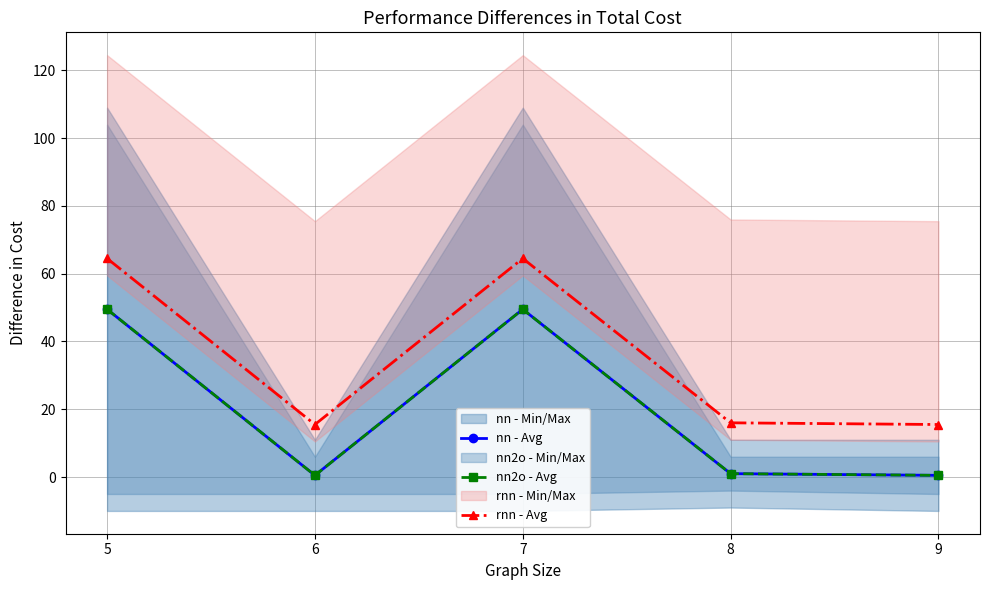

Is this an area chart (filled region under the line)?

No